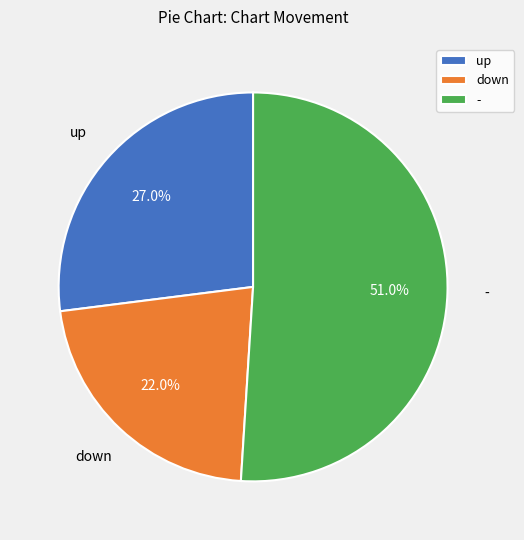

To the nearest percent, what is the average slice percentage?

33%